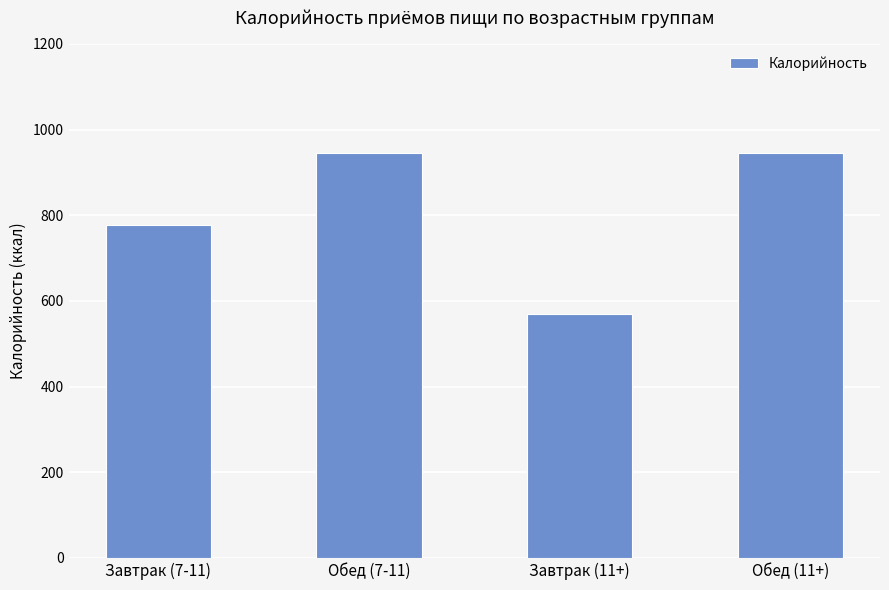

Reading left to right, transcribe all the data shown in this chart.

776.6	944.5	570.0	944.5